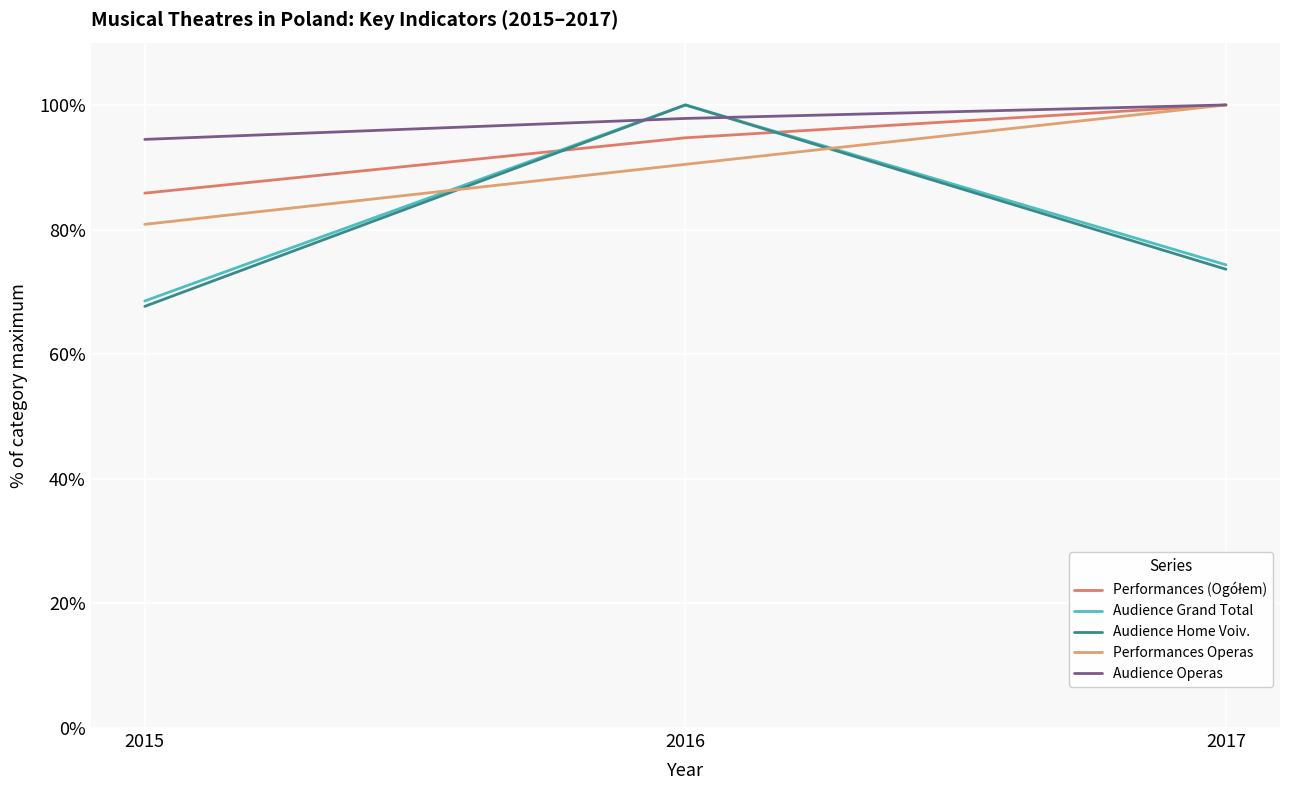

What is the difference between the maximum and minimum values in the Audience Operas series?

5.5